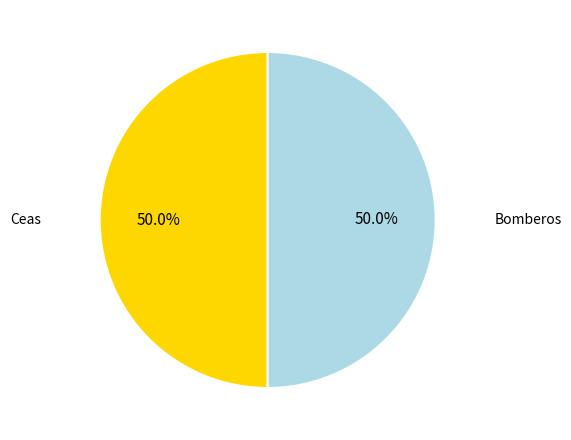

To the nearest percent, what is the average slice percentage?

50%